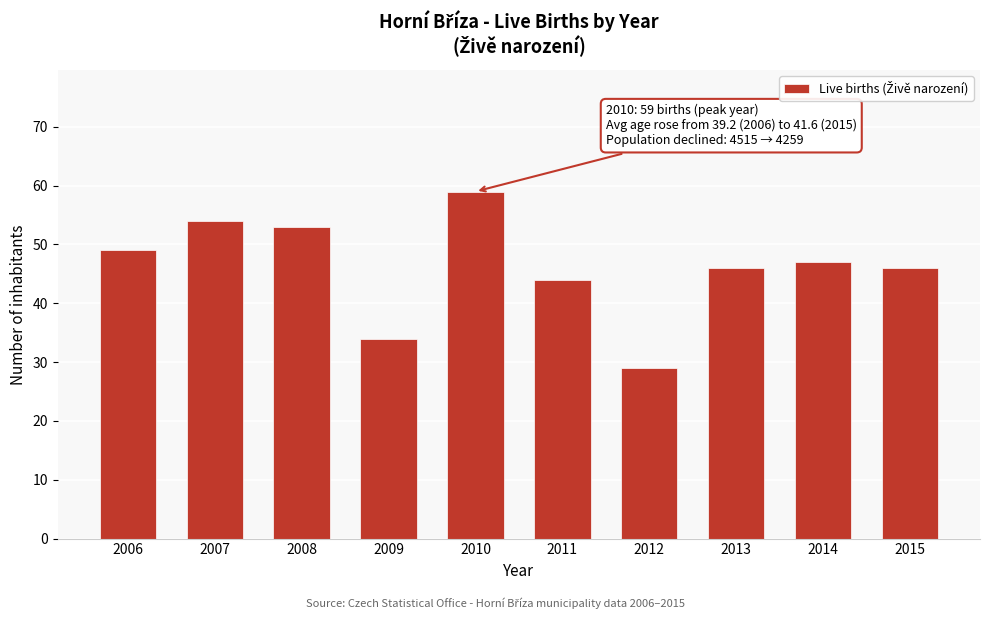

Reading left to right, list all the values displayed in this chart.

49	54	53	34	59	44	29	46	47	46